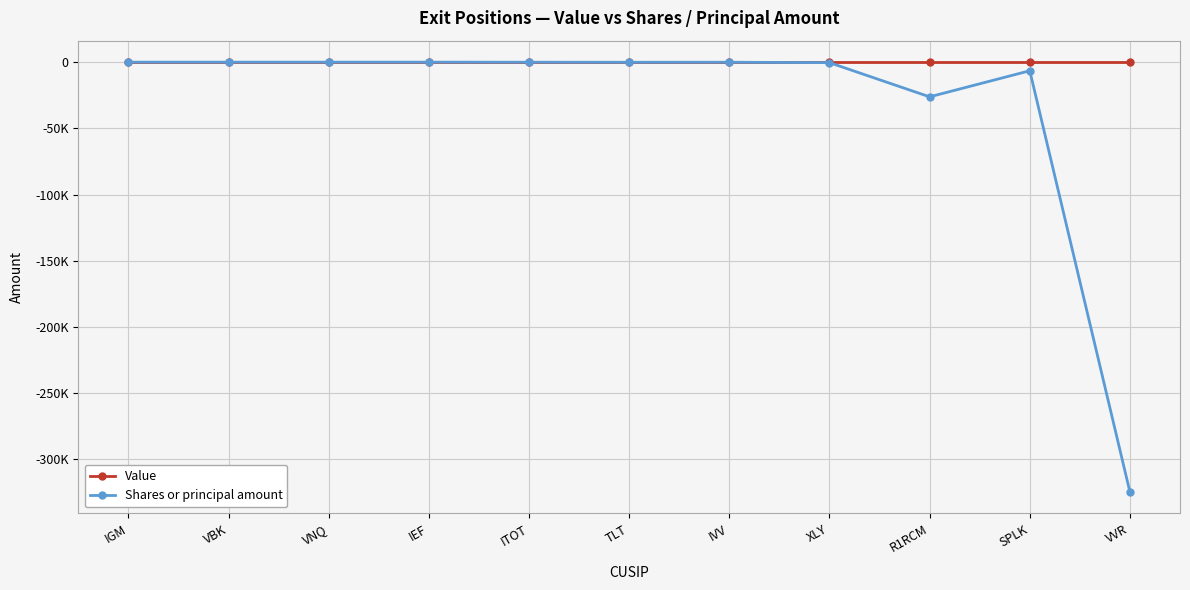

True or false: Shares or principal amount and Value cross at least once.

False